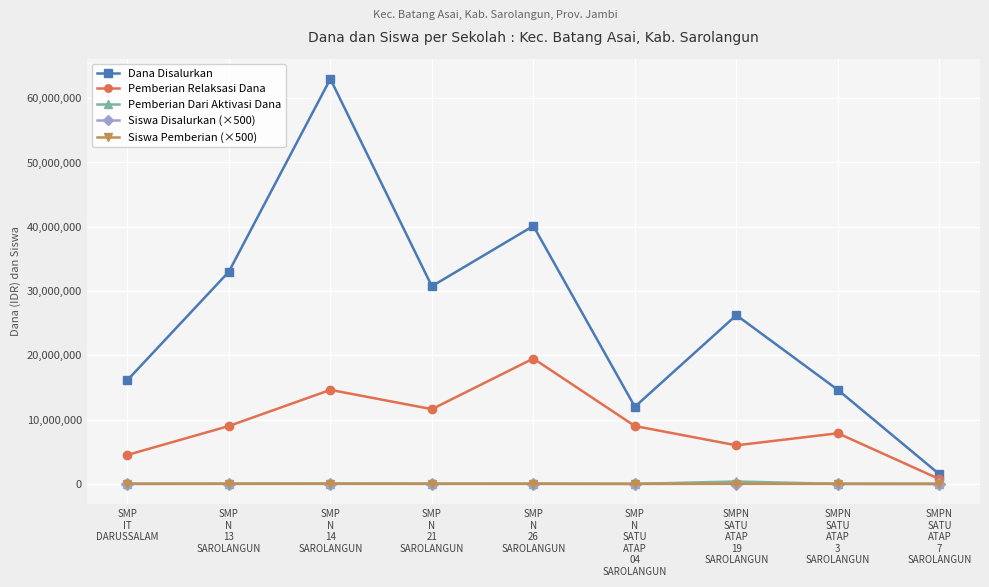

In Pemberian Relaksasi Dana, how many points are lower than both neighbors (excluding endpoints)?

2